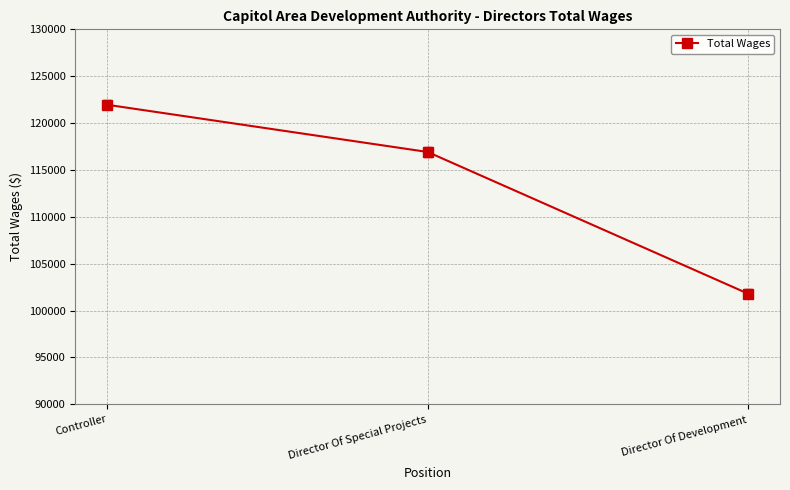

How many lines are shown in the chart?

1